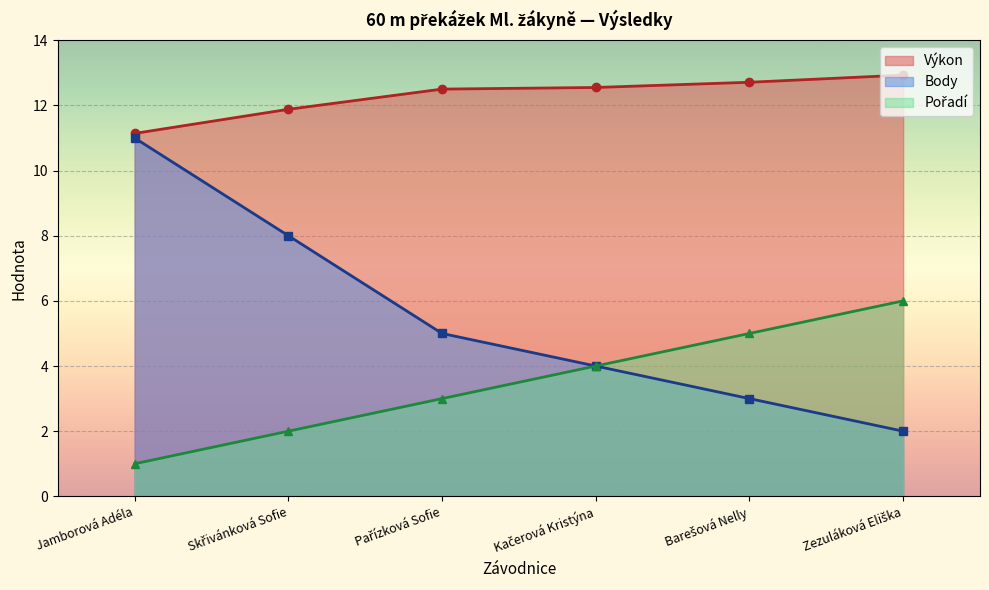

What is the difference between the maximum and minimum values in the Výkon series?

1.8